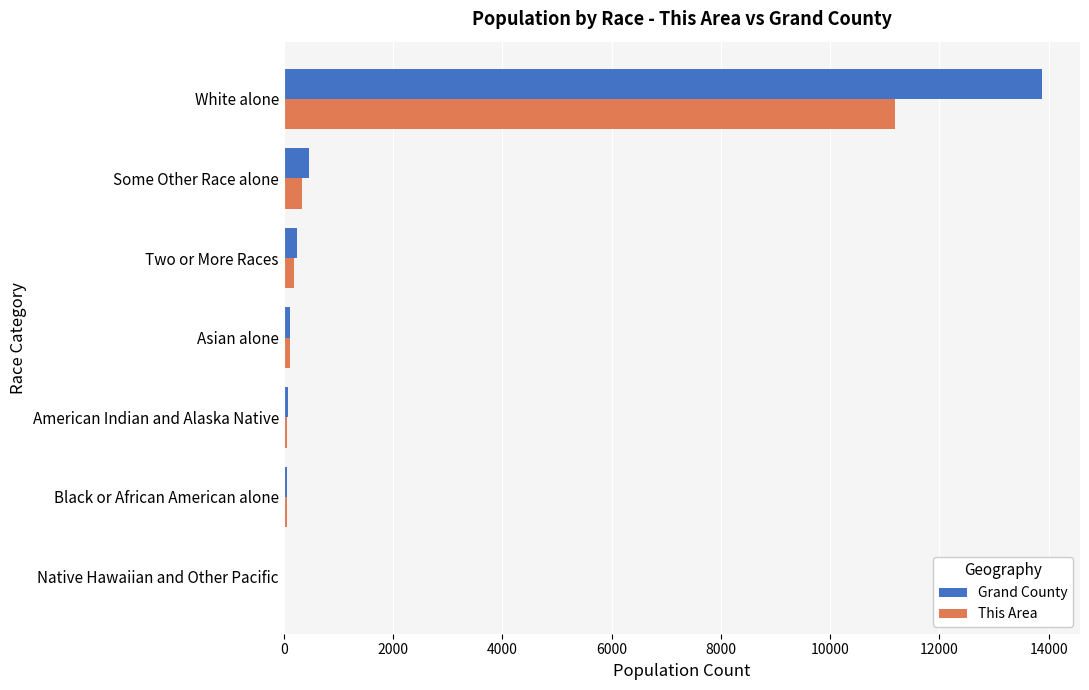

True or false: This Area has a value of 334 at Some Other Race alone.

True